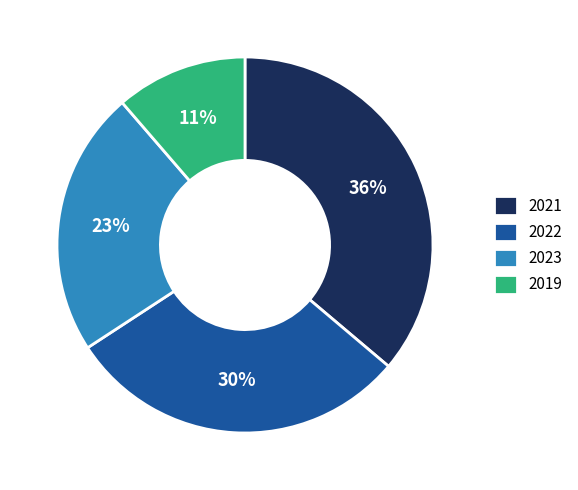

Rank the categories by value from lowest to highest.

2019, 2023, 2022, 2021